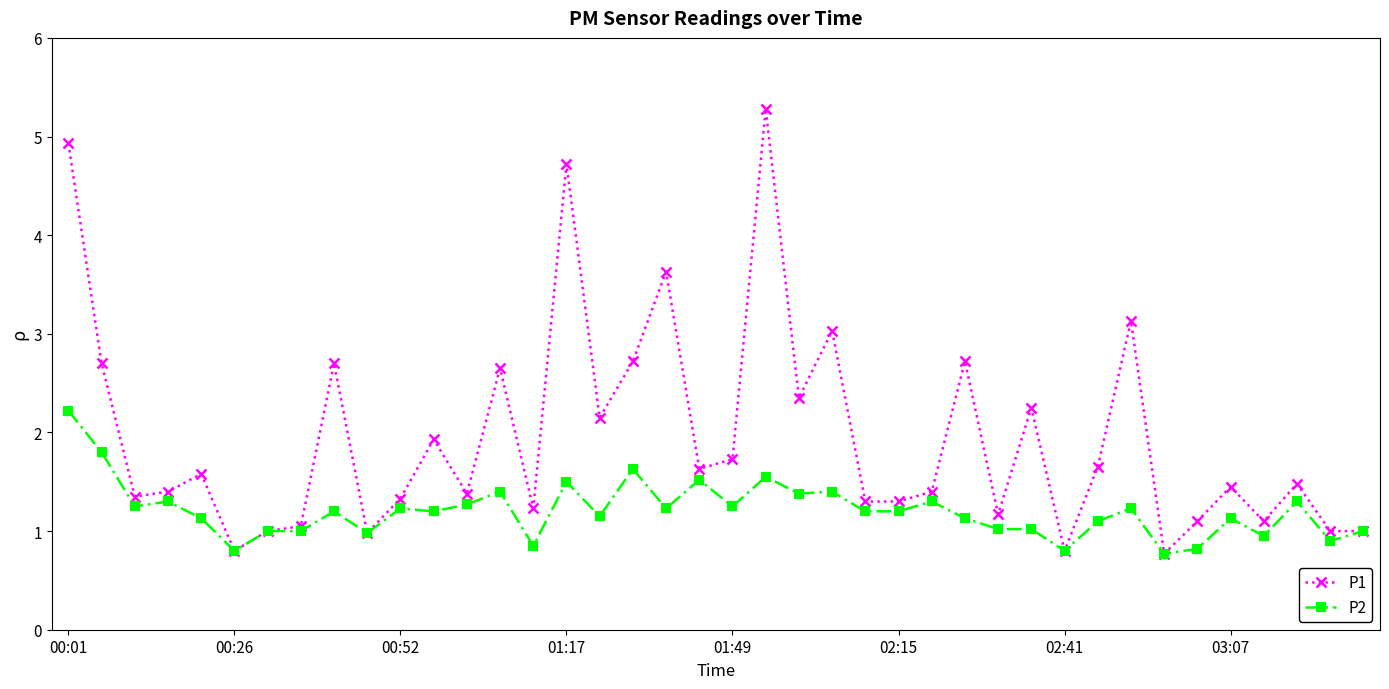

Which series has the largest range (max minus min)?

P1